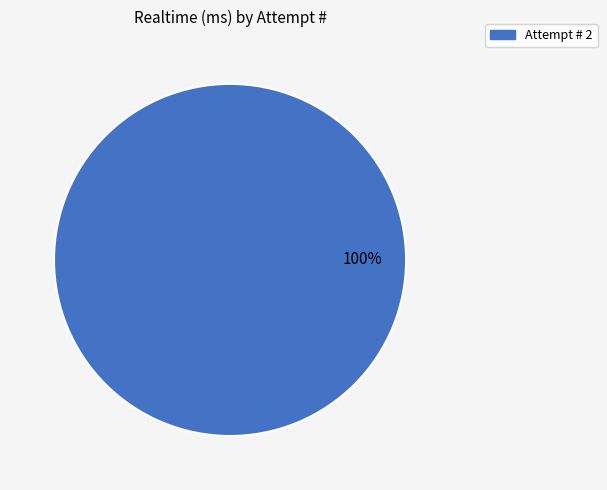

Is there a majority slice in this chart?

Yes